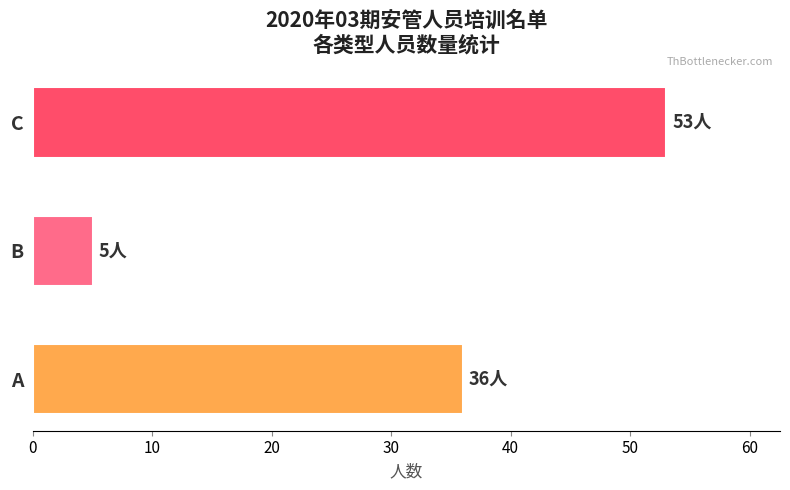

Count the number of categories in the chart.

3